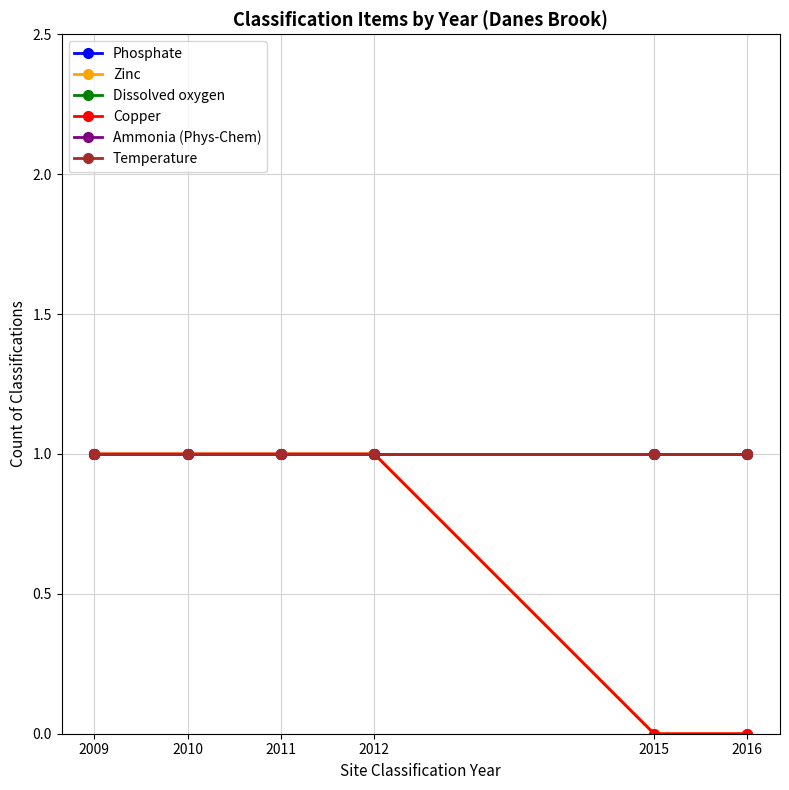

Where is Zinc nearest to the value 0?

2015